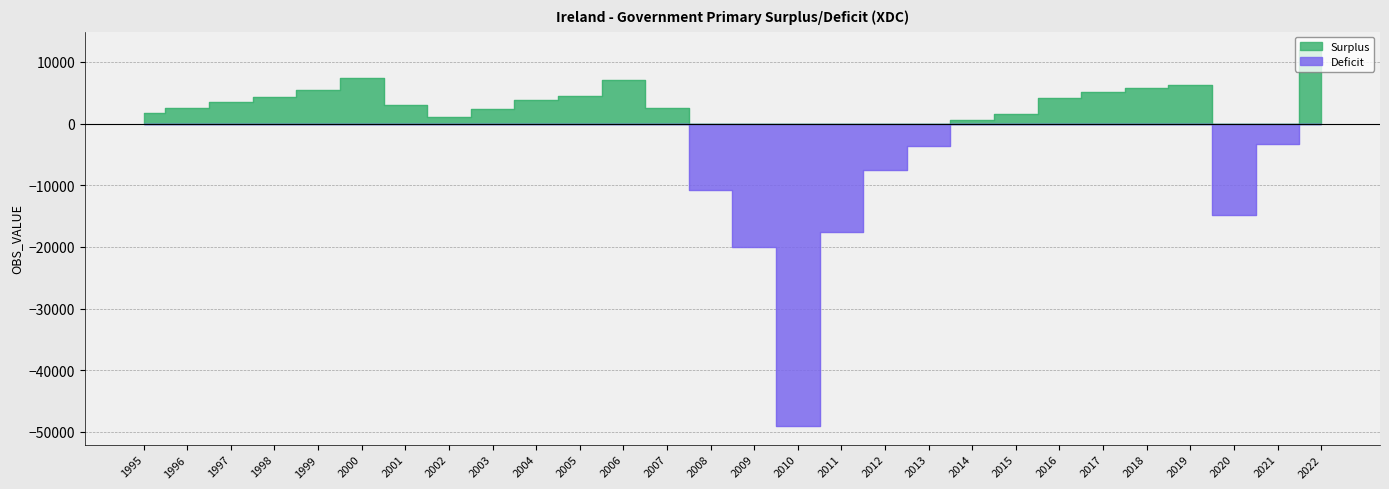

Reading left to right, list all the values displayed in this chart.

1677	2525	3522	4352	5472	7374	2928	1087	2279	3743	4417	6982	2513	-10764	-20101	-49016	-17552	-7565	-3713	542	1581	4193	5044	5743	6312	-14876	-3308	11839